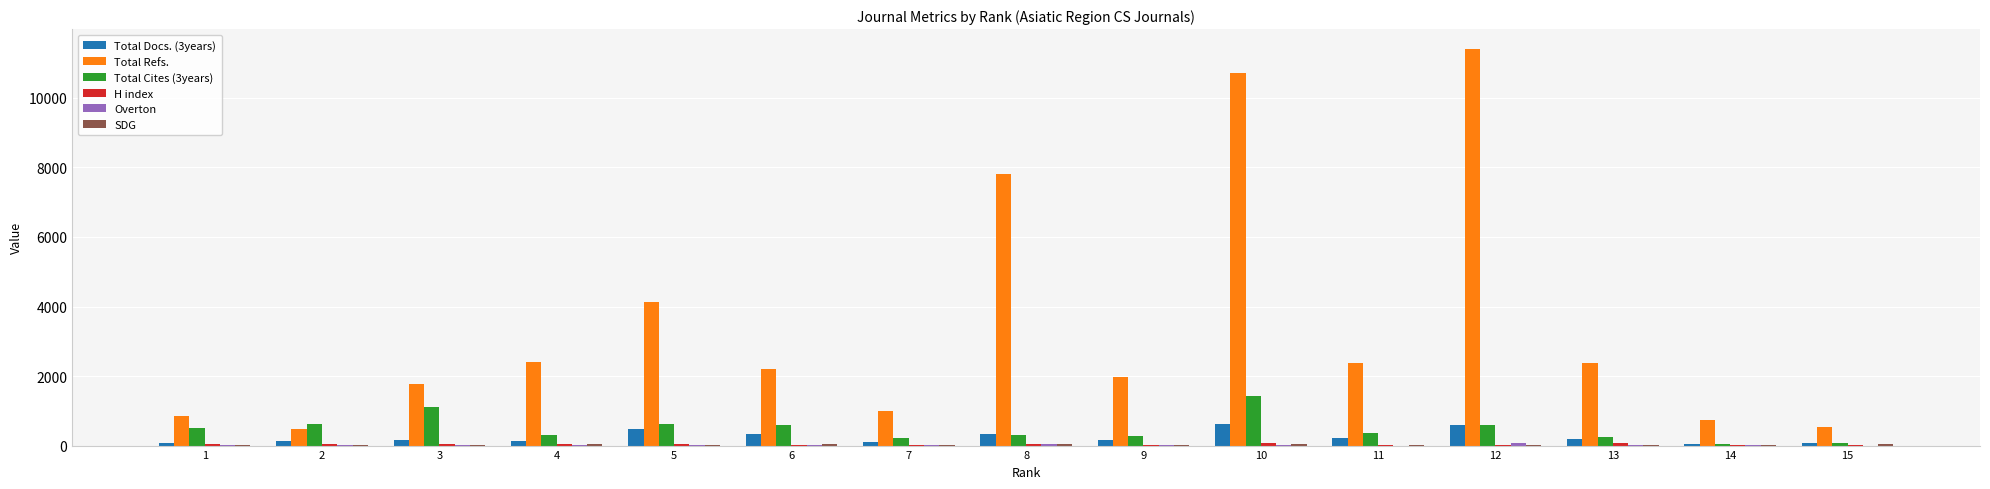

The value of Total Refs. at 6 is 2217. True or false?

True